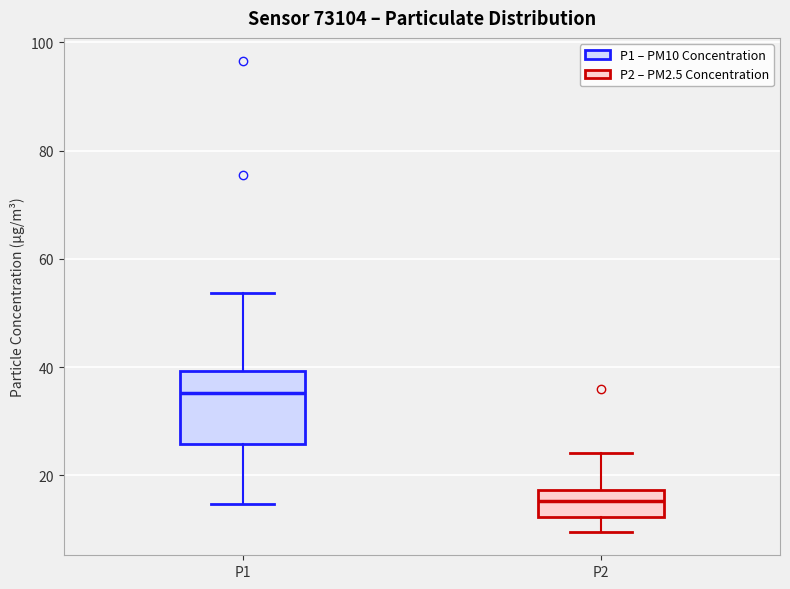

Reading left to right, read every box against the y-axis: the position of its median line, the range the box covers, and the ends of its whiskers. The values are not printed on the chart, so give them approximately, as read against the axis.

P1: median 36, box 26 to 40, whiskers 14 to 54
P2: median 16, box 12 to 18, whiskers 10 to 24